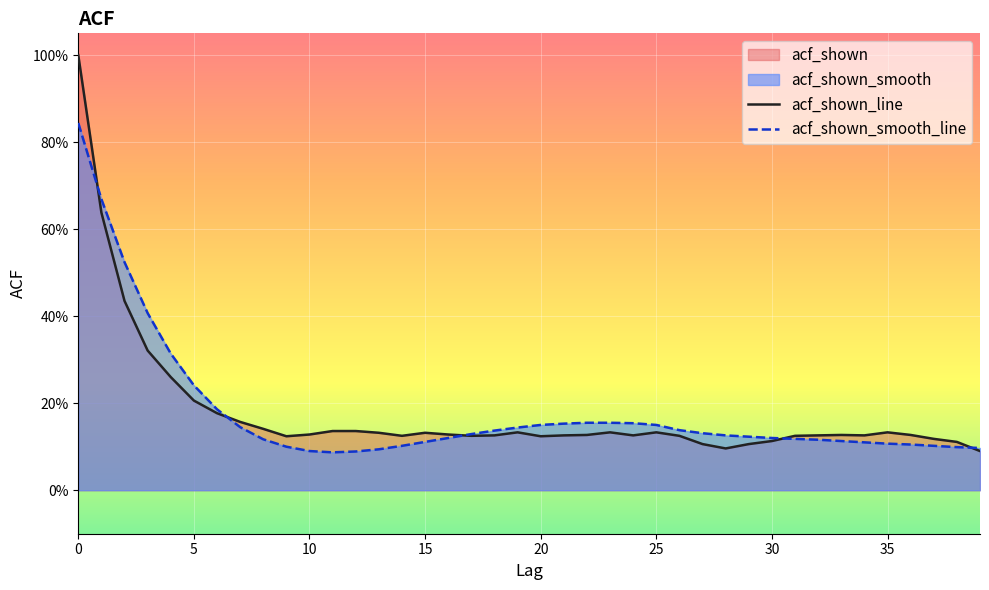

Where is the first local maximum for acf_shown?

15